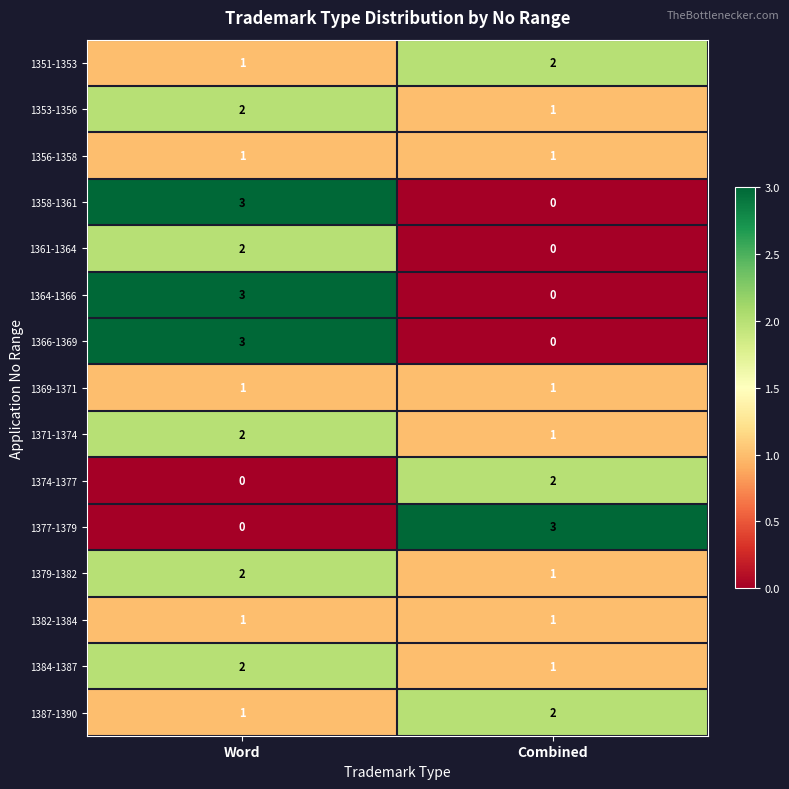

Reading right to left, extract all data points from this chart.

1351-1353: Combined=2	Word=1
1353-1356: Combined=1	Word=2
1356-1358: Combined=1	Word=1
1358-1361: Combined=0	Word=3
1361-1364: Combined=0	Word=2
1364-1366: Combined=0	Word=3
1366-1369: Combined=0	Word=3
1369-1371: Combined=1	Word=1
1371-1374: Combined=1	Word=2
1374-1377: Combined=2	Word=0
1377-1379: Combined=3	Word=0
1379-1382: Combined=1	Word=2
1382-1384: Combined=1	Word=1
1384-1387: Combined=1	Word=2
1387-1390: Combined=2	Word=1